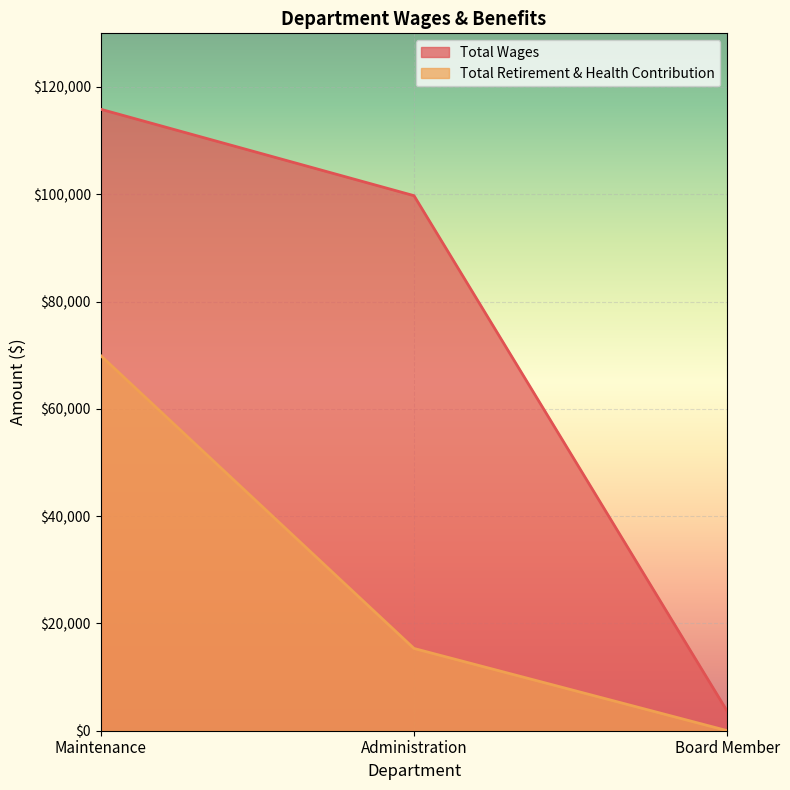

What is the difference between the second highest and minimum values in the Total Wages series?

96174